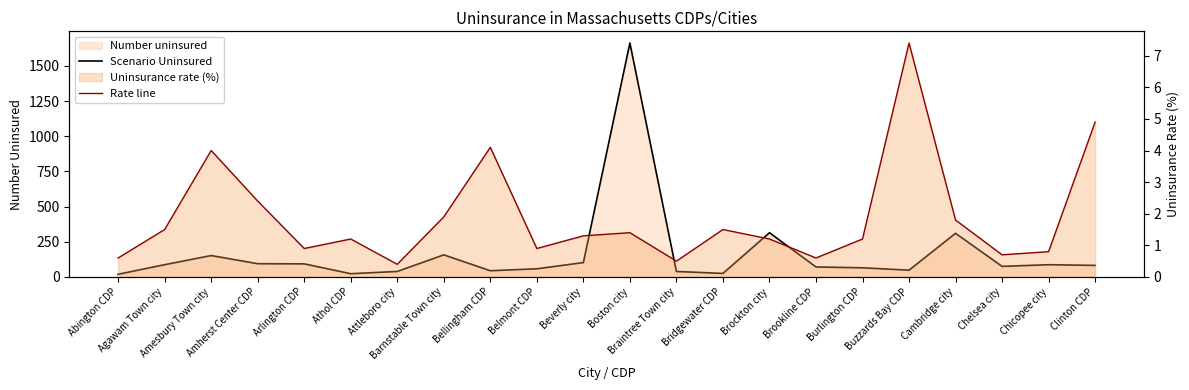

Which has a higher value, Barnstable Town city or Buzzards Bay CDP?

Barnstable Town city